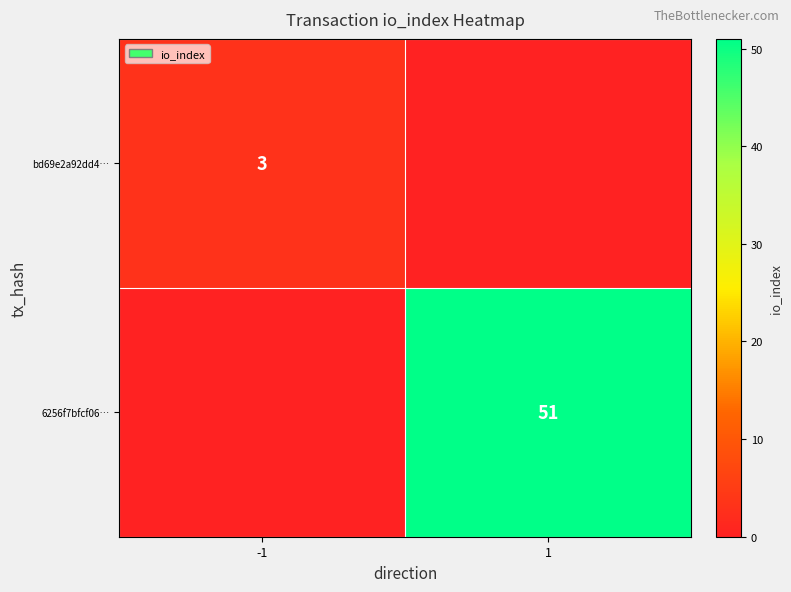

True or false: bd69e2a92dd4… has a value of 3 at -1.

True